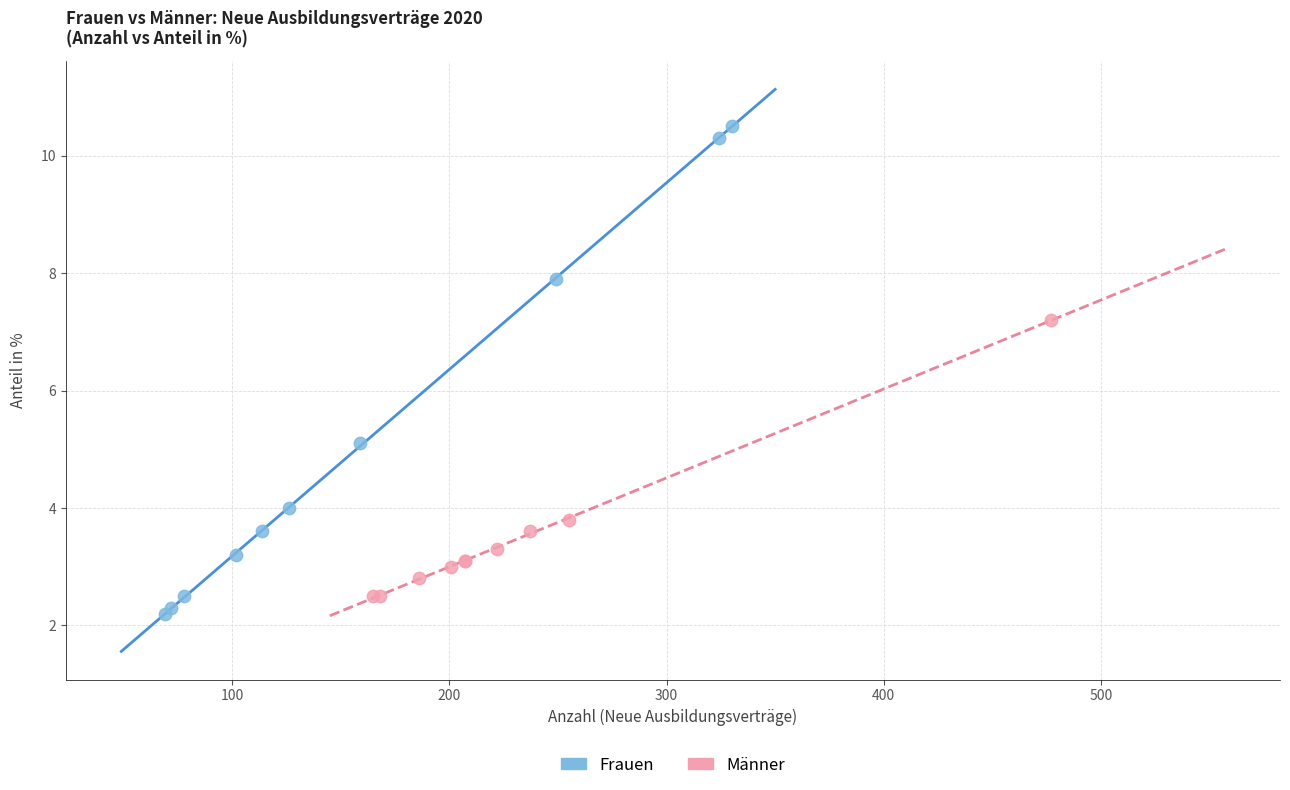

What are all the series names shown in the legend?

Frauen, Männer